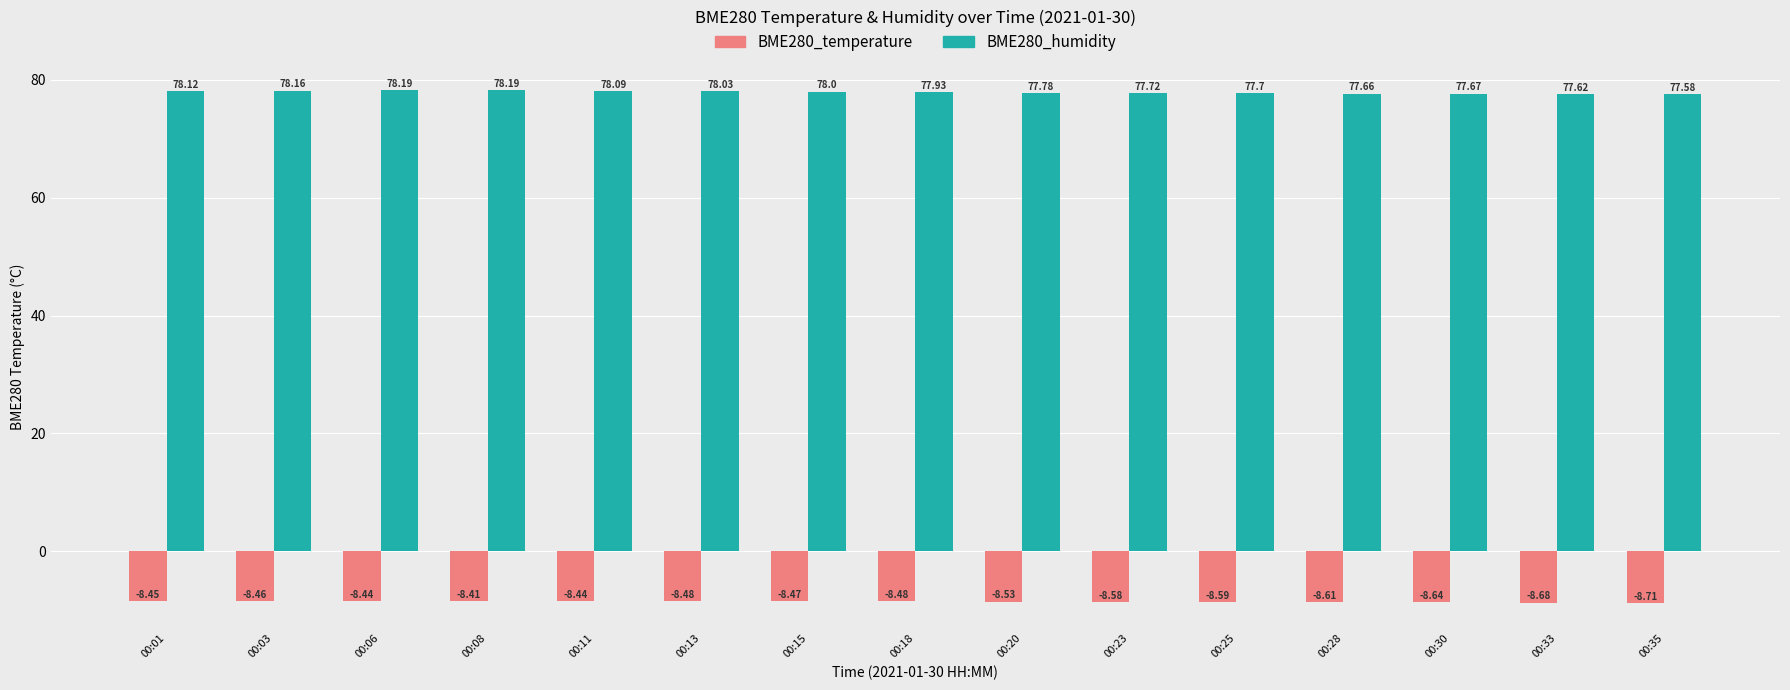

List the series in order of their peak value, lowest first.

BME280_temperature, BME280_humidity